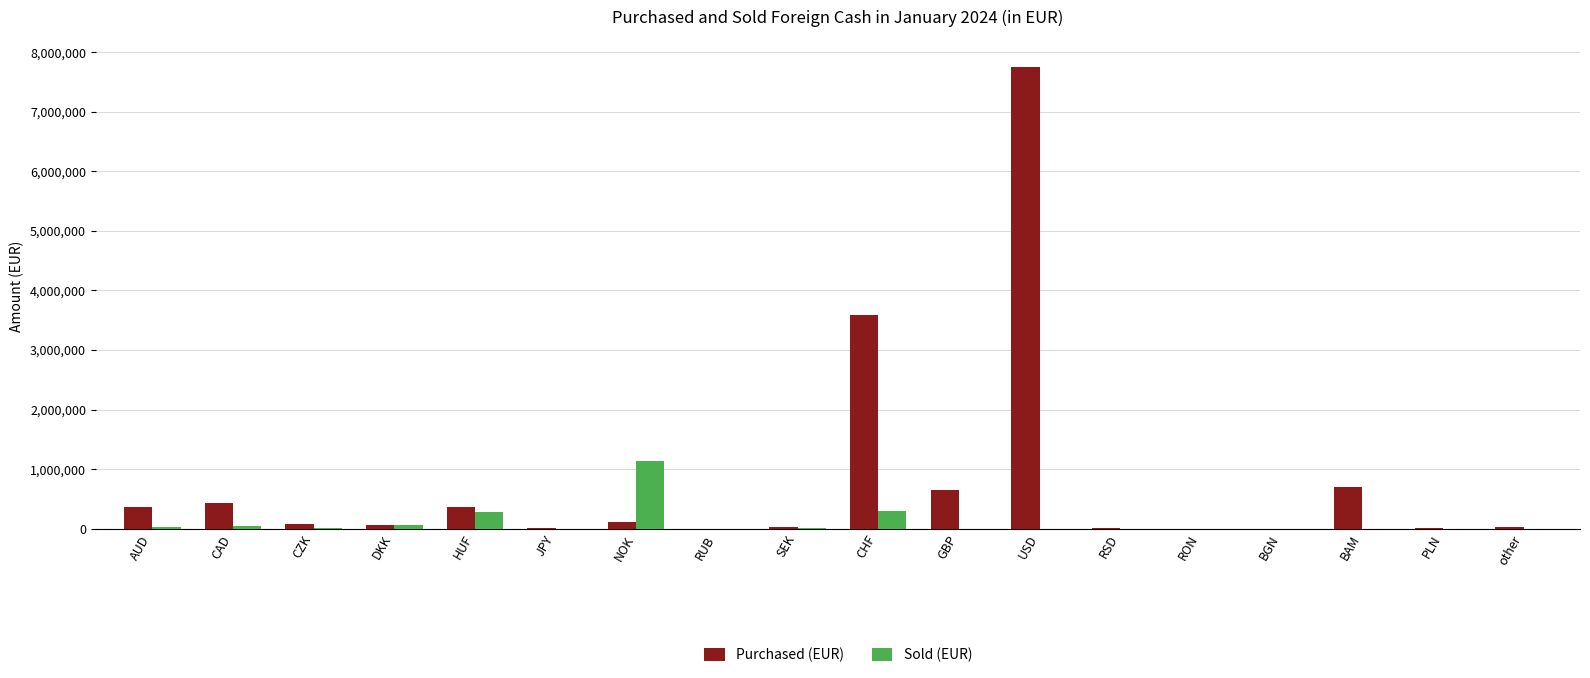

How many distinct data groups are displayed?

2